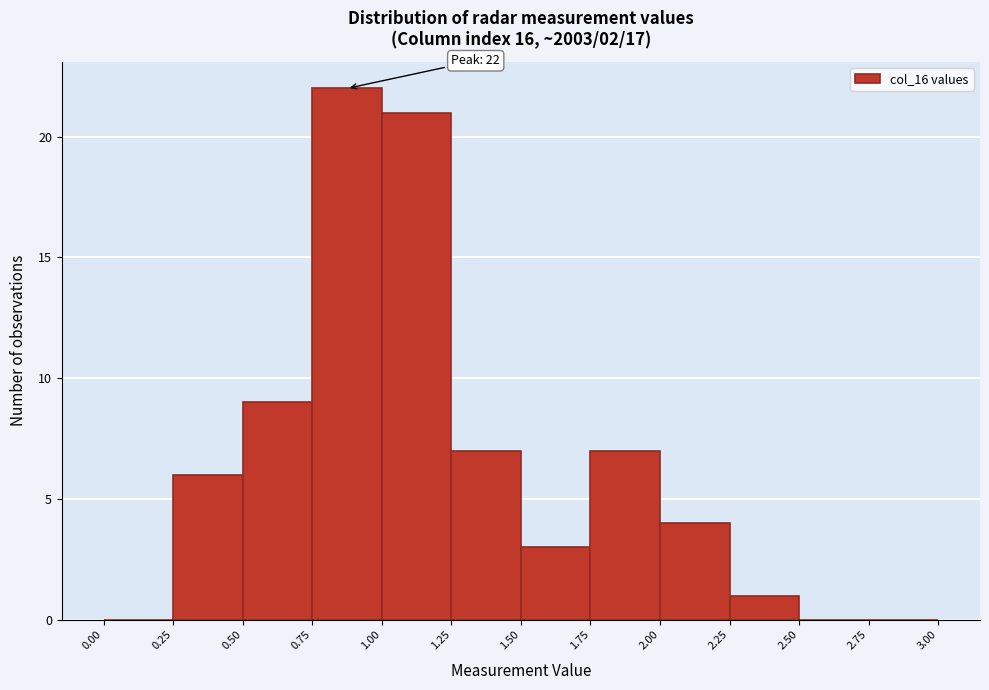

Over which range of the x-axis is the bar tallest?

0.75 to 1.00